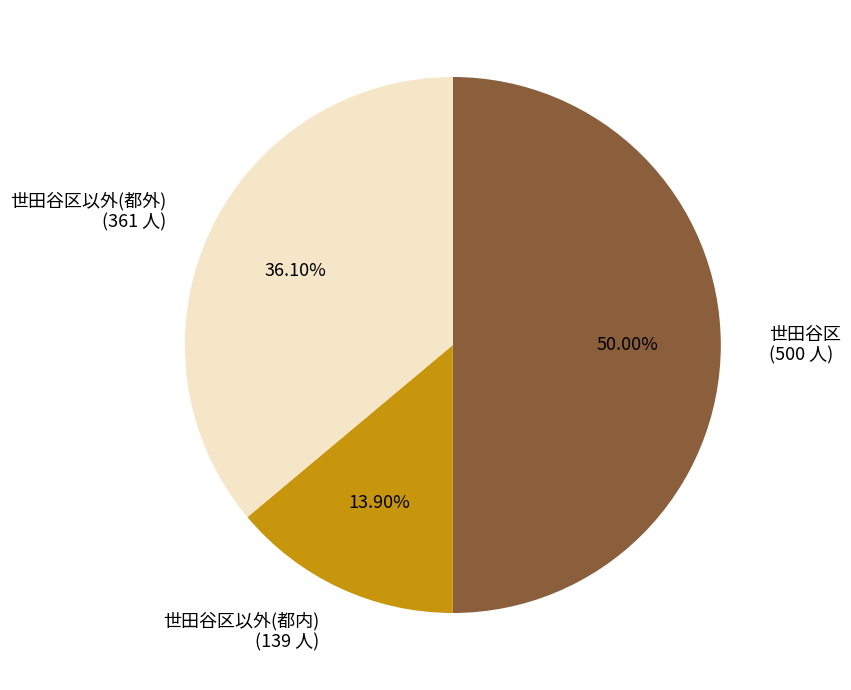

The 世田谷区以外(都内) slice represents 3% of the pie. True or false?

False